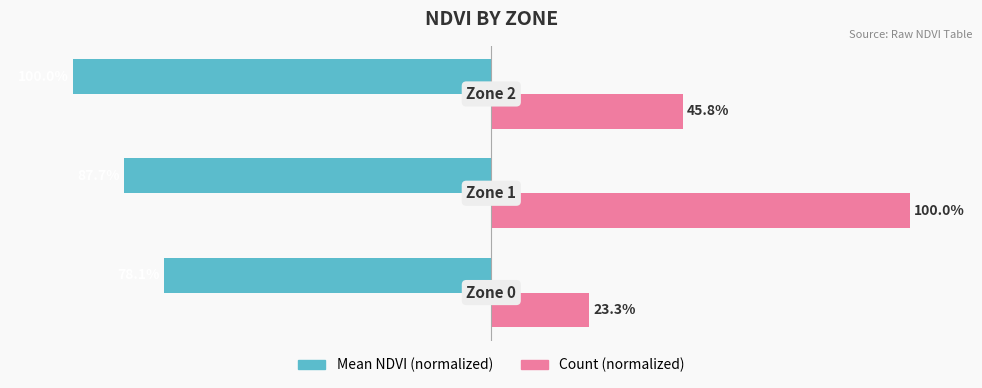

Which series has the largest total across all categories?

Count (normalized)